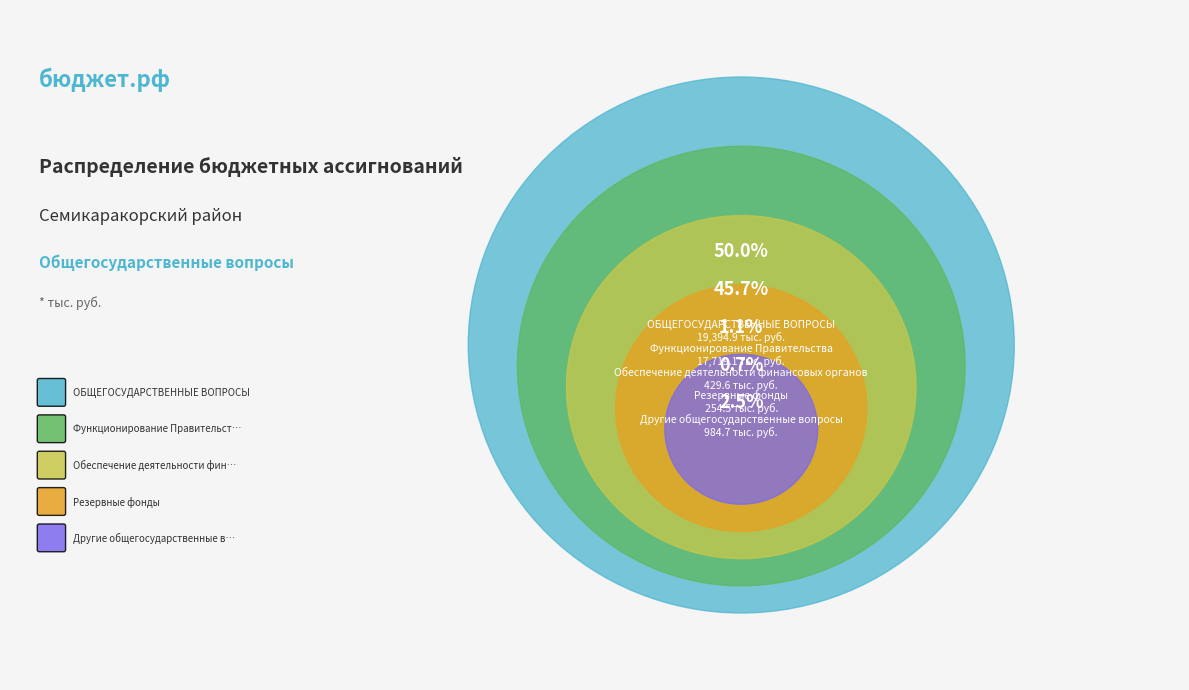

Does any single category account for the majority?

Yes